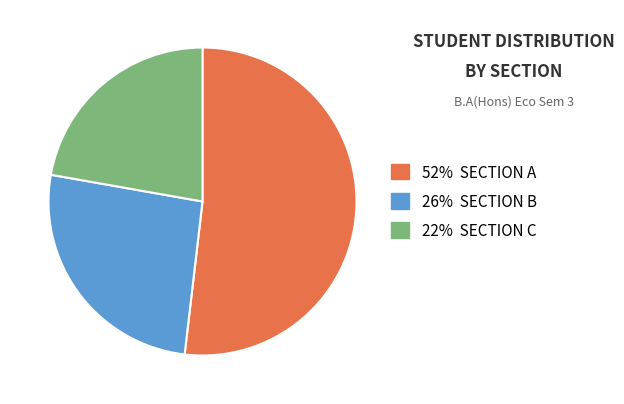

Does any single category account for the majority?

Yes